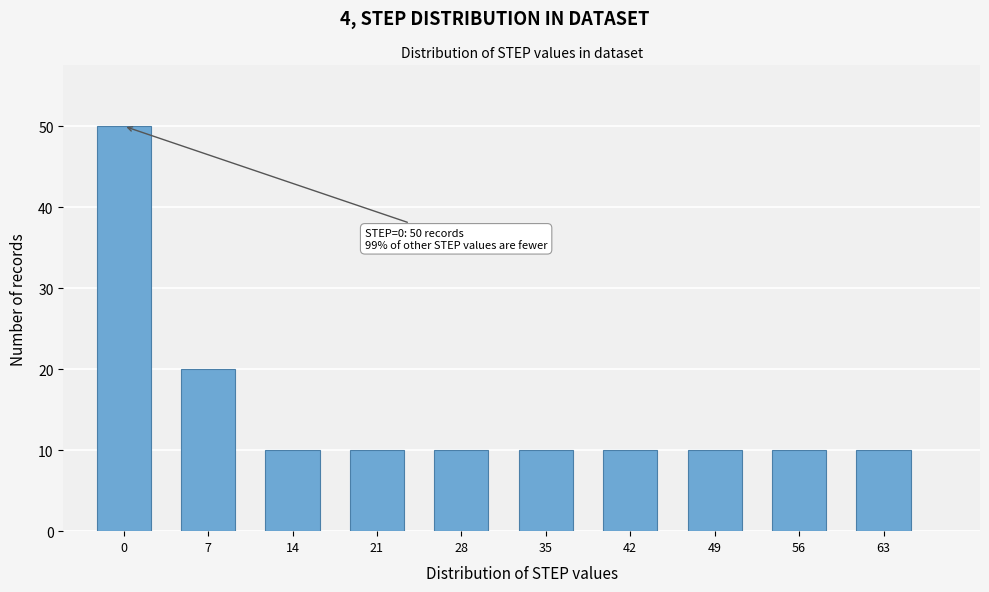

Reading left to right, list all the values displayed in this chart.

0=50	7=20	14=10	21=10	28=10	35=10	42=10	49=10	56=10	63=10